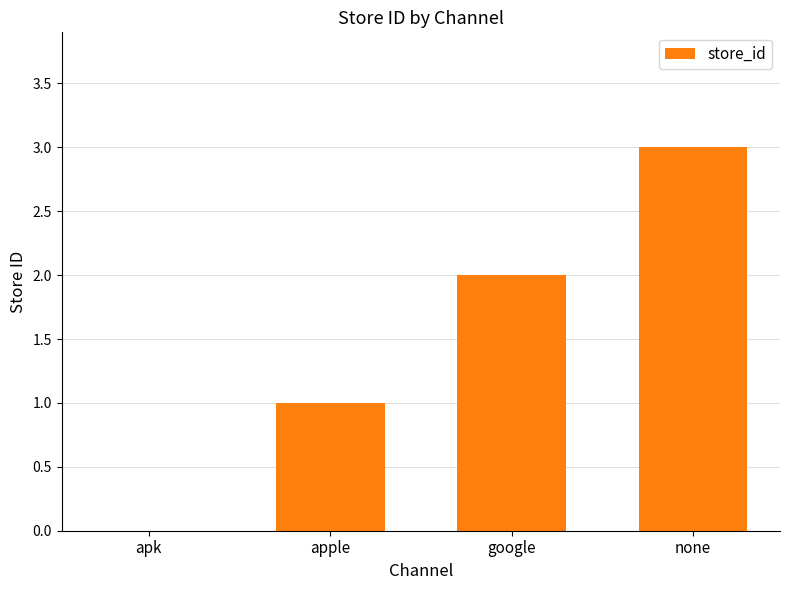

Reading left to right, list all the values displayed in this chart.

0	1	2	3